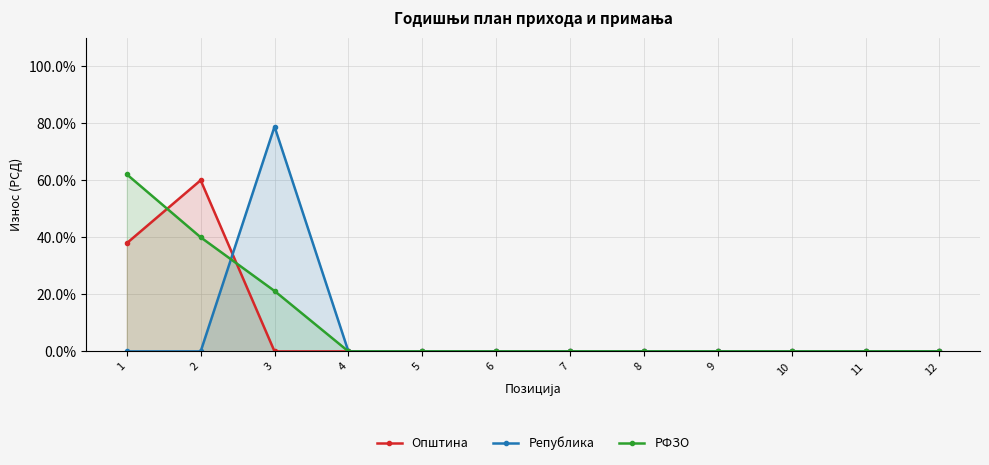

Reading left to right, what are all the values shown in this chart?

Општина: 37.9	60.0	0.0	0.0	0.0	0.0	0.0	0.0	0.0	0.0	0.0	0.0
Република: 0.0	0.0	78.8	0.0	0.0	0.0	0.0	0.0	0.0	0.0	0.0	0.0
РФЗО: 62.1	40.0	21.2	0.0	0.0	0.0	0.0	0.0	0.0	0.0	0.0	0.0